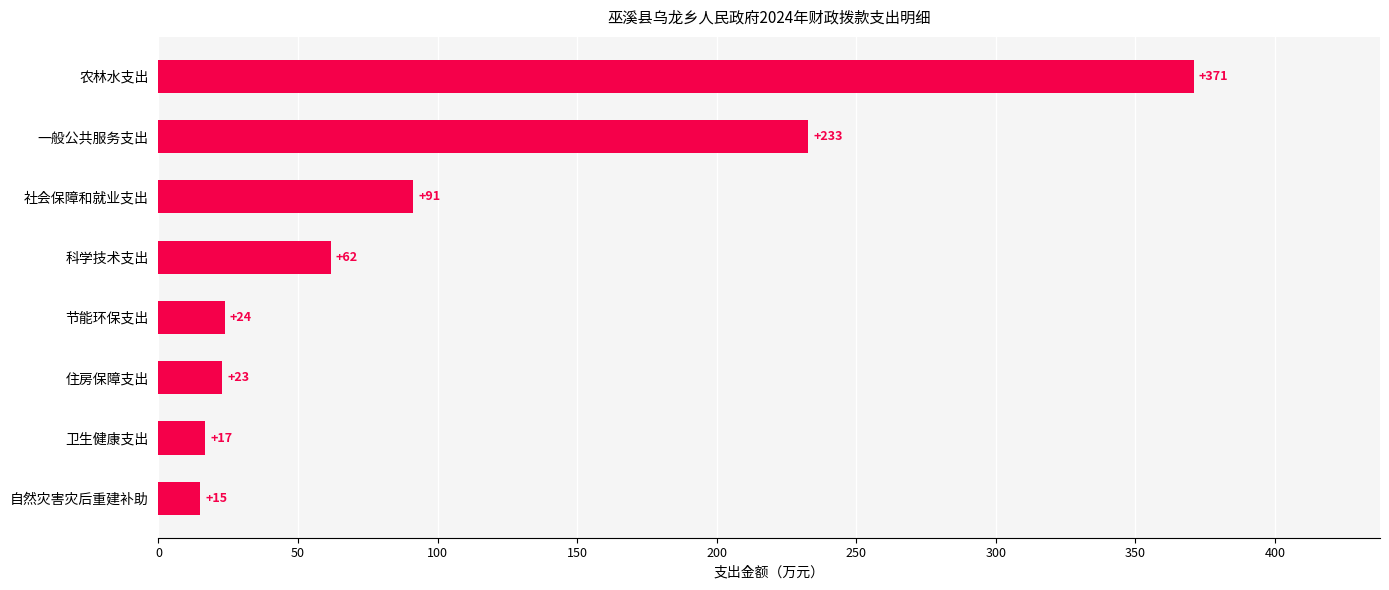

What is the difference between the second highest and second lowest values?

216.0